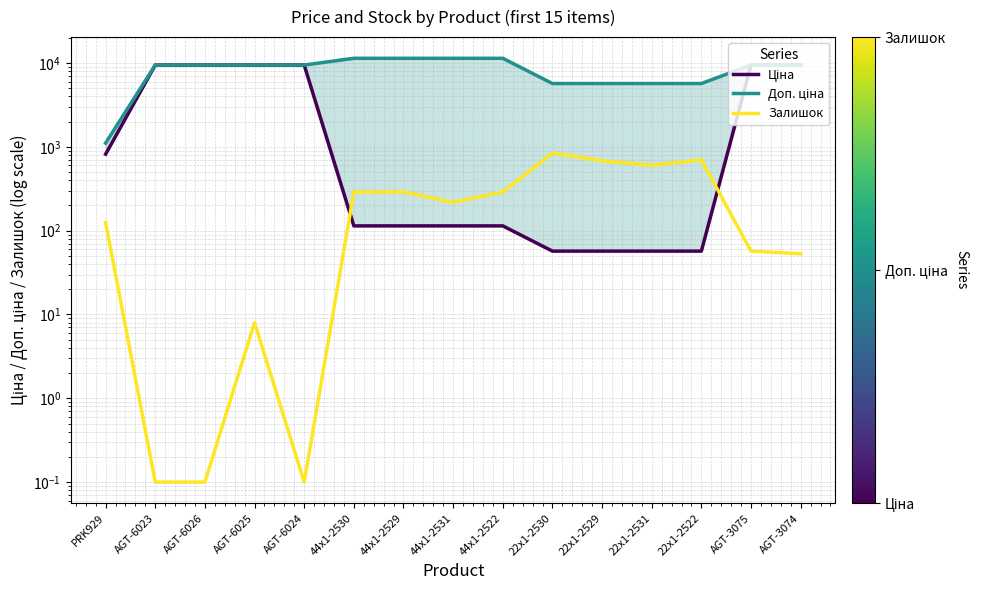

Reading left to right, extract all data points from this chart.

Ціна: PRK929=818.5	AGT-6023=9480.1	AGT-6026=9480.1	AGT-6025=9480.1	AGT-6024=9480.1	44x1-2530=114.1	44x1-2529=114.1	44x1-2531=114.1	44x1-2522=114.1	22x1-2530=57.0	22x1-2529=57.0	22x1-2531=57.0	22x1-2522=57.0	AGT-3075=9480.1	AGT-3074=9480.1
Доп. ціна: PRK929=1109.2	AGT-6023=9480.1	AGT-6026=9480.1	AGT-6025=9480.1	AGT-6024=9480.1	44x1-2530=11410.0	44x1-2529=11410.0	44x1-2531=11410.0	44x1-2522=11410.0	22x1-2530=5705.0	22x1-2529=5705.0	22x1-2531=5705.0	22x1-2522=5705.0	AGT-3075=9480.1	AGT-3074=9480.1
Залишок: PRK929=125.0	AGT-6023=0.1	AGT-6026=0.1	AGT-6025=8.0	AGT-6024=0.1	44x1-2530=289.0	44x1-2529=290.0	44x1-2531=218.0	44x1-2522=290.0	22x1-2530=845.0	22x1-2529=683.0	22x1-2531=601.0	22x1-2522=702.0	AGT-3075=57.0	AGT-3074=53.0